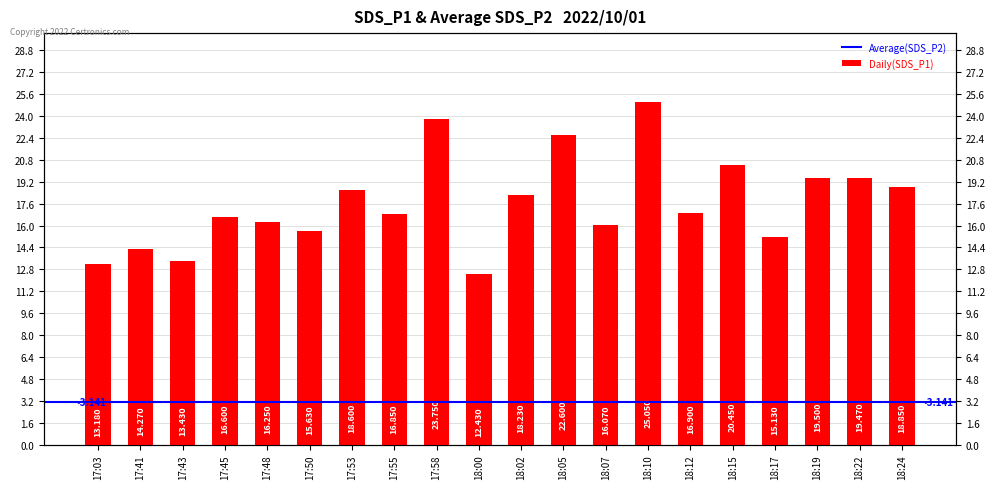

Which category has the lowest value across all series?

18:00